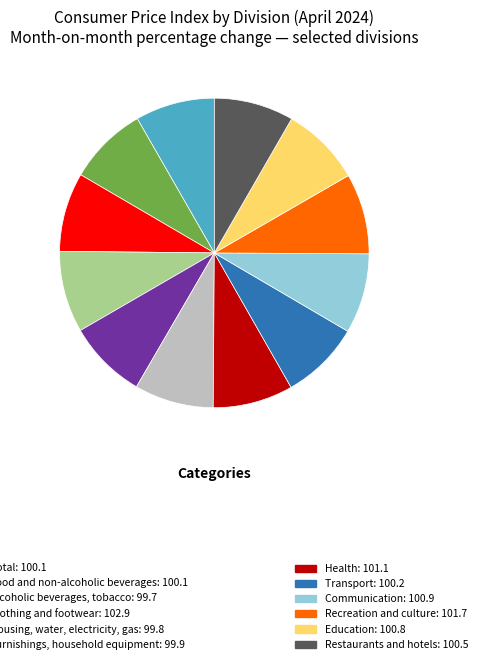

How many slices are in this pie chart?

12